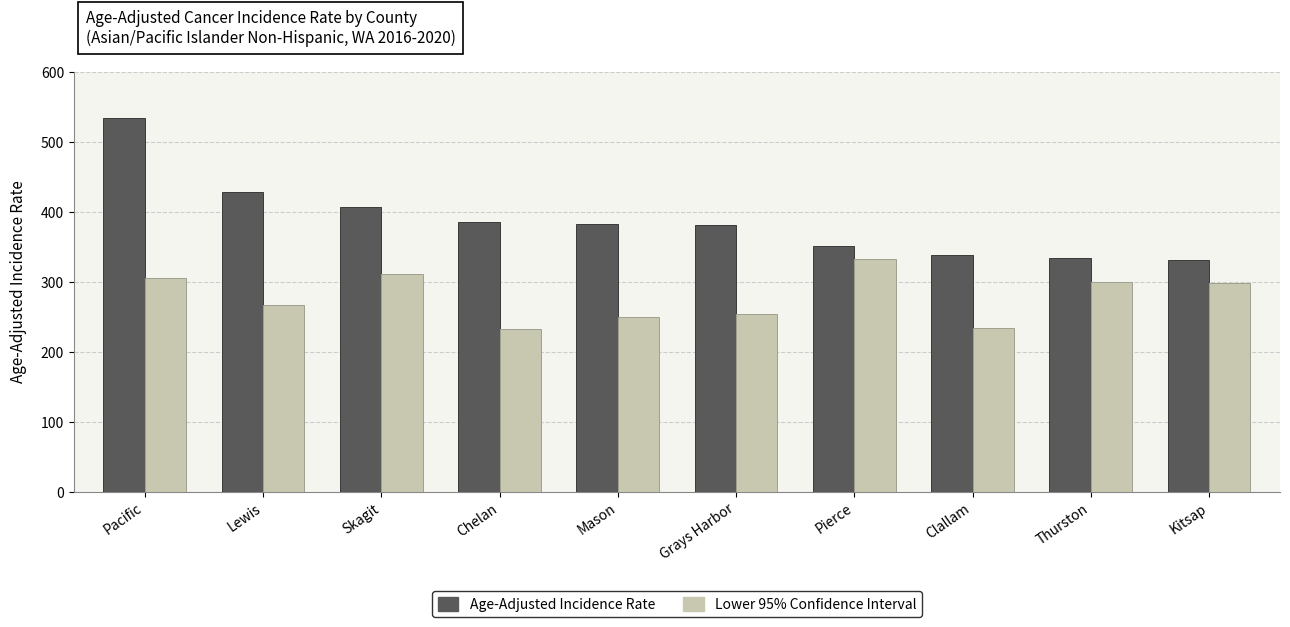

Which series has the largest range (max minus min)?

Age-Adjusted Incidence Rate